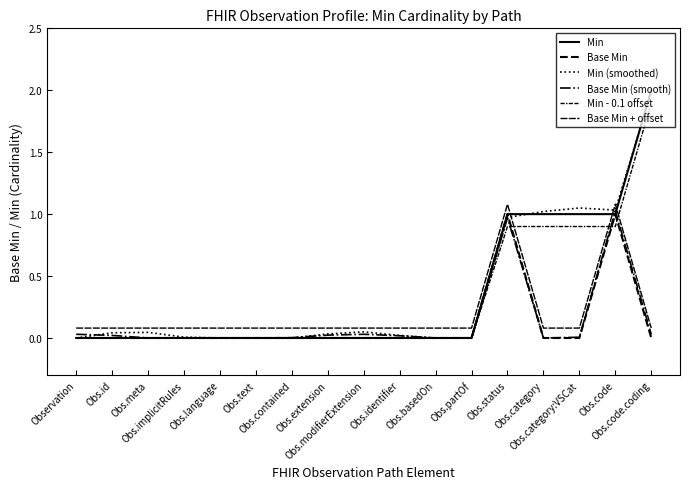

Reading left to right, what are all the values shown in this chart?

Min: Observation=0.0	Obs.id=0.0	Obs.meta=0.0	Obs.implicitRules=0.0	Obs.language=0.0	Obs.text=0.0	Obs.contained=0.0	Obs.extension=0.0	Obs.modifierExtension=0.0	Obs.identifier=0.0	Obs.basedOn=0.0	Obs.partOf=0.0	Obs.status=1.0	Obs.category=1.0	Obs.category:VSCat=1.0	Obs.code=1.0	Obs.code.coding=2.0
Base Min: Observation=0.0	Obs.id=0.0	Obs.meta=0.0	Obs.implicitRules=0.0	Obs.language=0.0	Obs.text=0.0	Obs.contained=0.0	Obs.extension=0.0	Obs.modifierExtension=0.0	Obs.identifier=0.0	Obs.basedOn=0.0	Obs.partOf=0.0	Obs.status=1.0	Obs.category=0.0	Obs.category:VSCat=0.0	Obs.code=1.0	Obs.code.coding=0.0
Min (smoothed): Observation=0.0	Obs.id=0.0	Obs.meta=0.0	Obs.implicitRules=0.0	Obs.language=0.0	Obs.text=0.0	Obs.contained=0.0	Obs.extension=0.0	Obs.modifierExtension=0.0	Obs.identifier=0.0	Obs.basedOn=0.0	Obs.partOf=0.0	Obs.status=1.0	Obs.category=1.0	Obs.category:VSCat=1.0	Obs.code=1.0	Obs.code.coding=2.0
Base Min (smooth): Observation=0.0	Obs.id=0.0	Obs.meta=0.0	Obs.implicitRules=0.0	Obs.language=0.0	Obs.text=0.0	Obs.contained=0.0	Obs.extension=0.0	Obs.modifierExtension=0.0	Obs.identifier=0.0	Obs.basedOn=0.0	Obs.partOf=0.0	Obs.status=1.0	Obs.category=0.0	Obs.category:VSCat=0.0	Obs.code=1.0	Obs.code.coding=0.0
Min - 0.1 offset: Observation=0.0	Obs.id=0.0	Obs.meta=0.0	Obs.implicitRules=0.0	Obs.language=0.0	Obs.text=0.0	Obs.contained=0.0	Obs.extension=0.0	Obs.modifierExtension=0.0	Obs.identifier=0.0	Obs.basedOn=0.0	Obs.partOf=0.0	Obs.status=0.9	Obs.category=0.9	Obs.category:VSCat=0.9	Obs.code=0.9	Obs.code.coding=1.9
Base Min + offset: Observation=0.1	Obs.id=0.1	Obs.meta=0.1	Obs.implicitRules=0.1	Obs.language=0.1	Obs.text=0.1	Obs.contained=0.1	Obs.extension=0.1	Obs.modifierExtension=0.1	Obs.identifier=0.1	Obs.basedOn=0.1	Obs.partOf=0.1	Obs.status=1.1	Obs.category=0.1	Obs.category:VSCat=0.1	Obs.code=1.1	Obs.code.coding=0.1